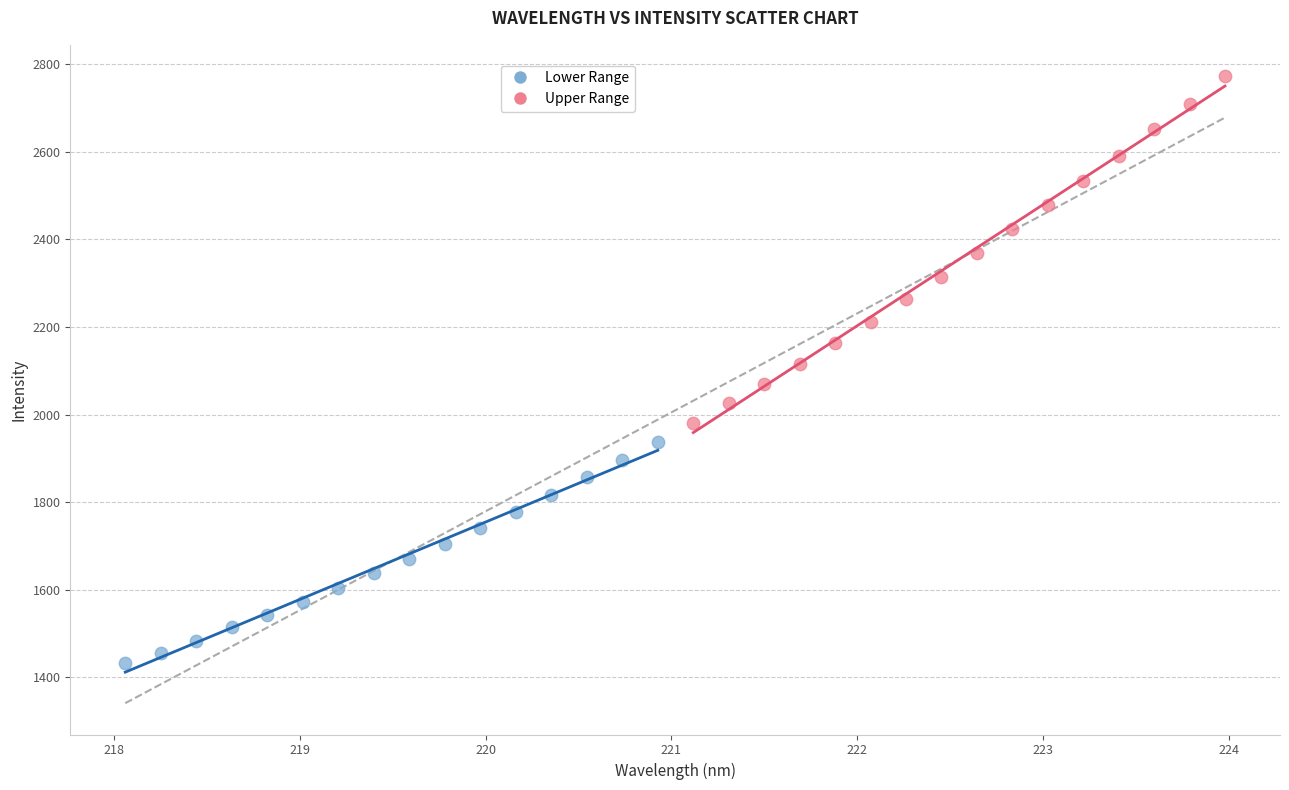

Which series reaches the minimum Y coordinate?

Lower Range